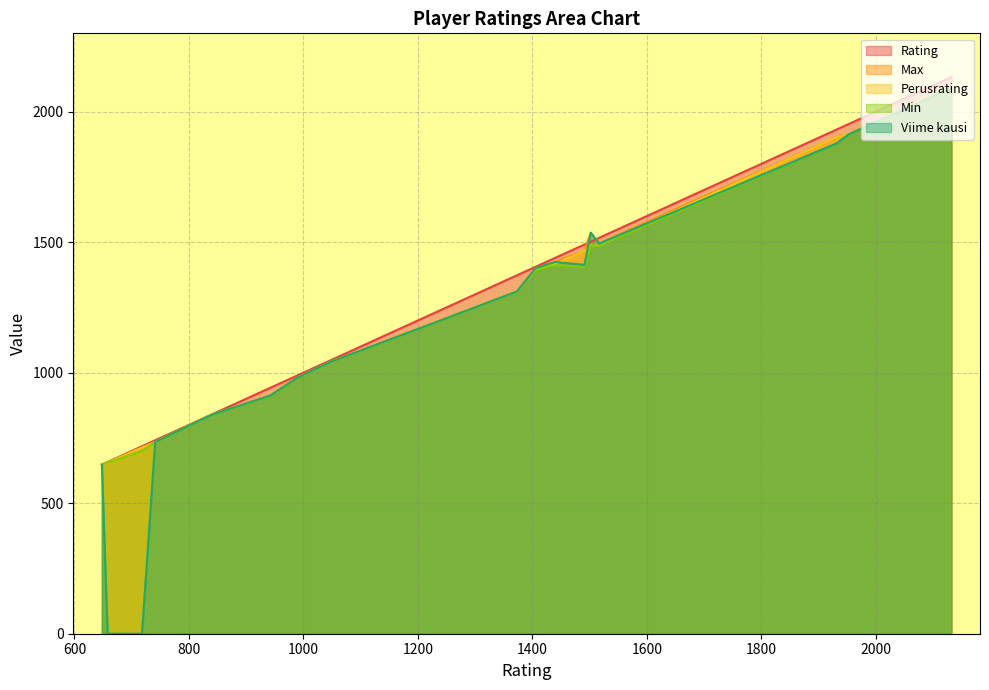

What is the minimum value for Min?

648